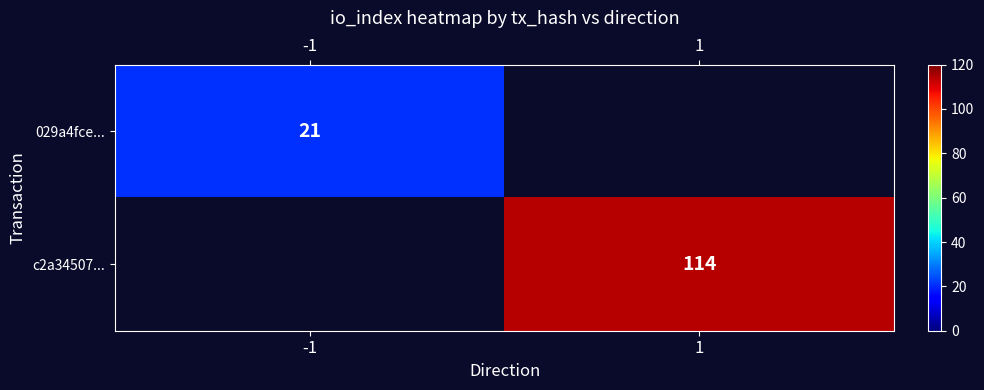

Count the number of categories in the chart.

2